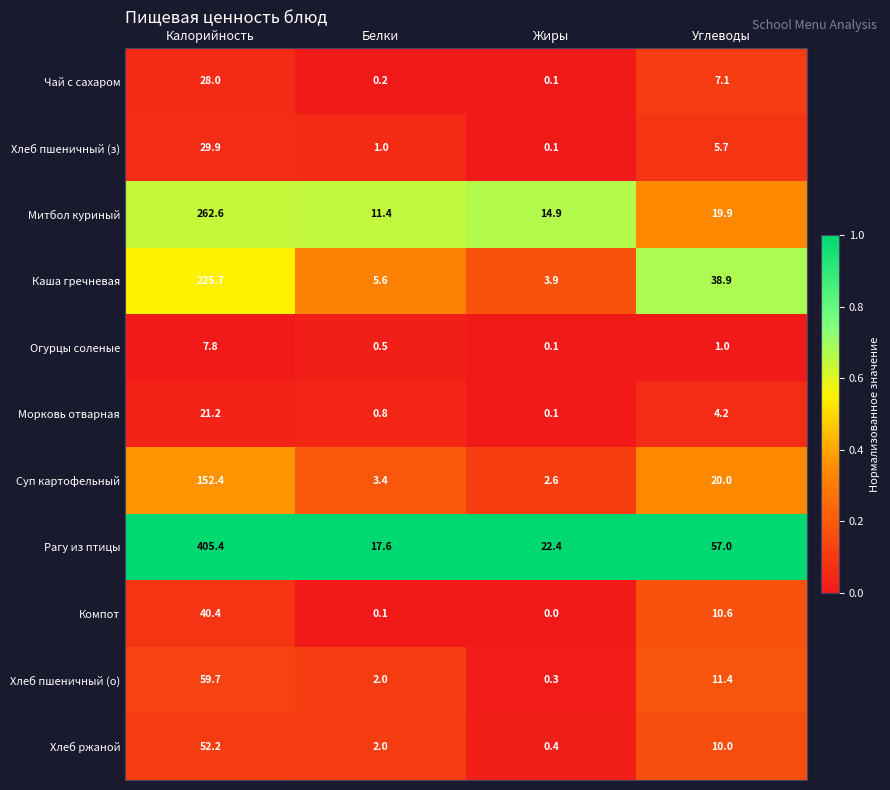

What is the difference between the Рагу из птицы values at Калорийность and Жиры?

383.0